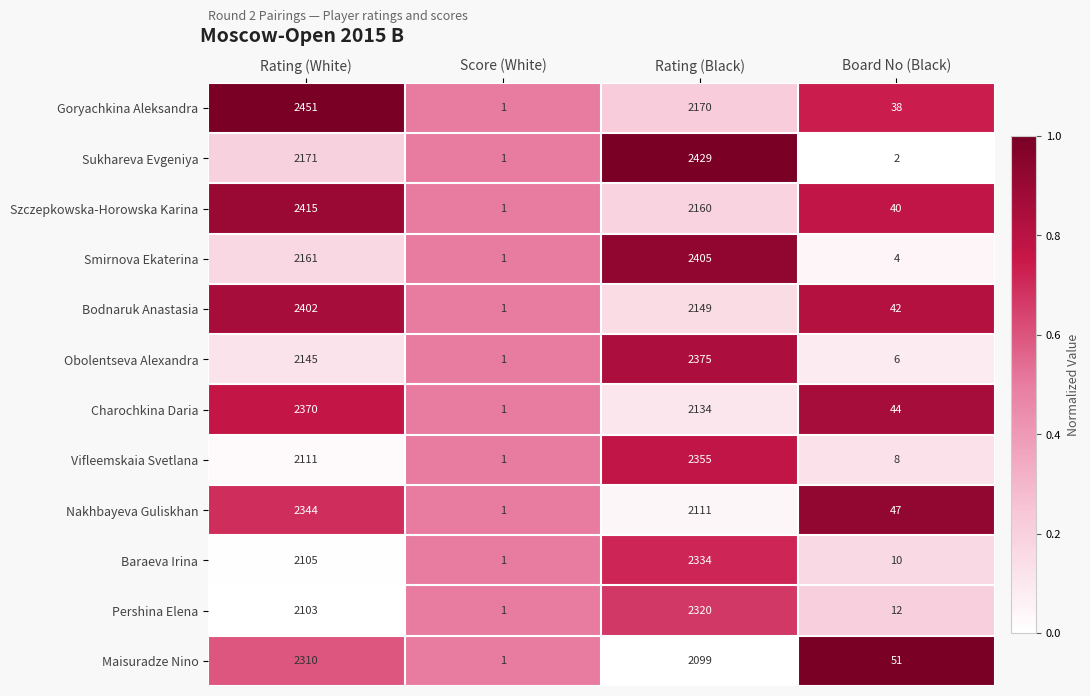

What is the highest value of the Sukhareva Evgeniya series?

2429